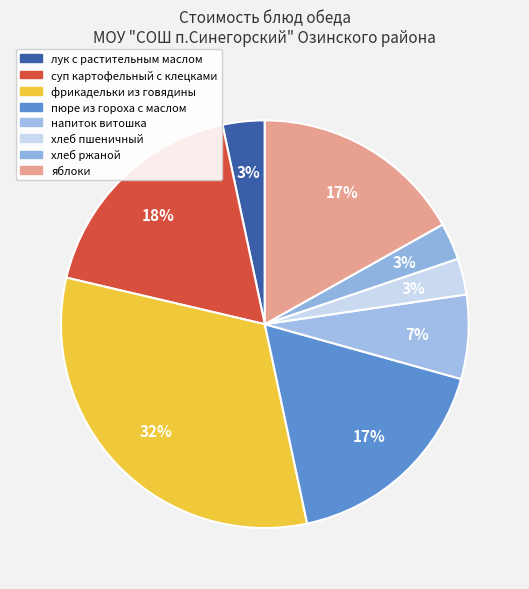

Which slice is the smallest?

хлеб пшеничный